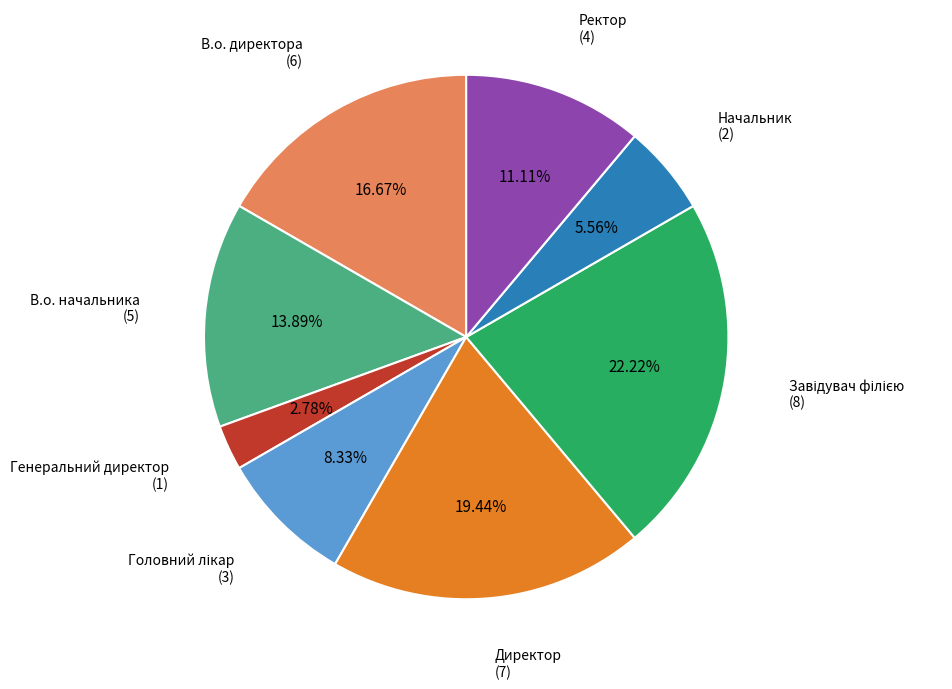

Is there a majority slice in this chart?

No